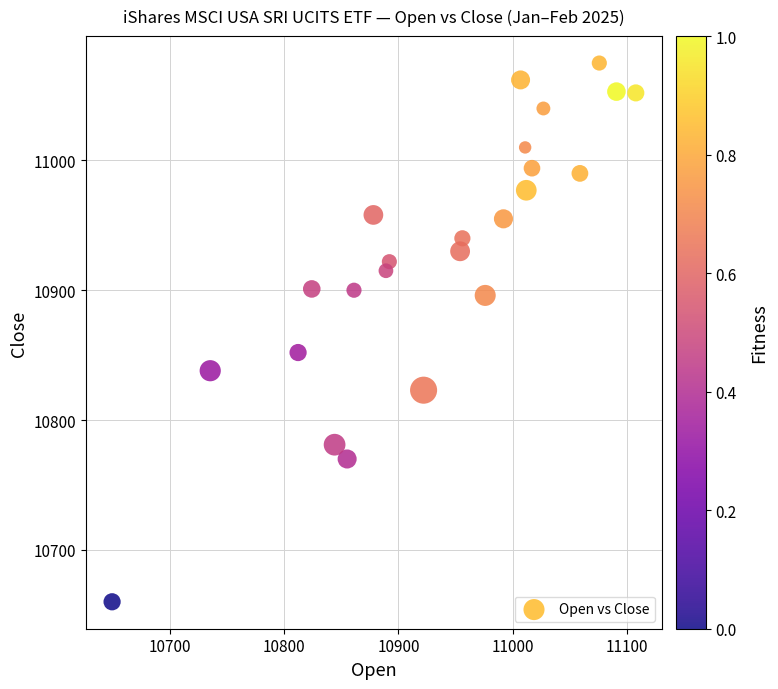

What is the range of Y values (max minus min)?

415